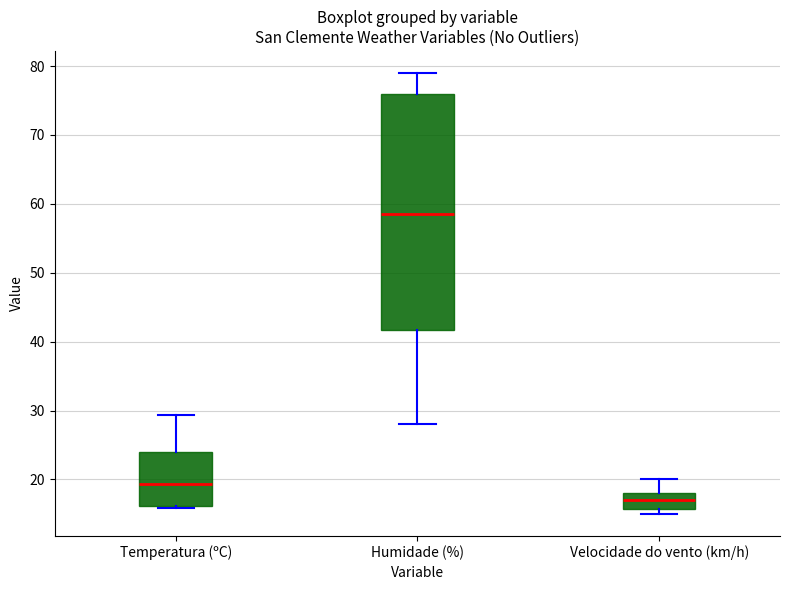

Reading left to right, read every box against the y-axis: the position of its median line, the range the box covers, and the ends of its whiskers. The values are not printed on the chart, so give them approximately, as read against the axis.

Temperatura (ºC): median 19, box 16 to 24, whiskers 16 to 29
Humidade (%): median 59, box 42 to 76, whiskers 28 to 79
Velocidade do vento (km/h): median 17, box 16 to 18, whiskers 15 to 20